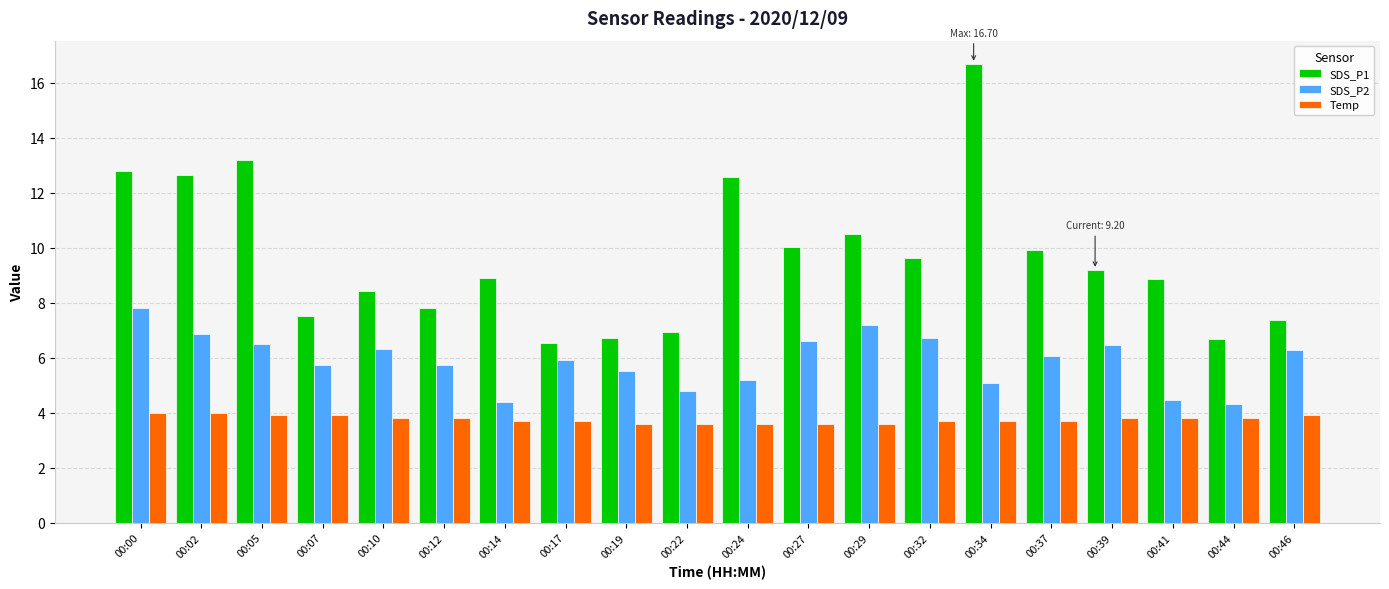

What is the total value across all series at 00:46?

17.5